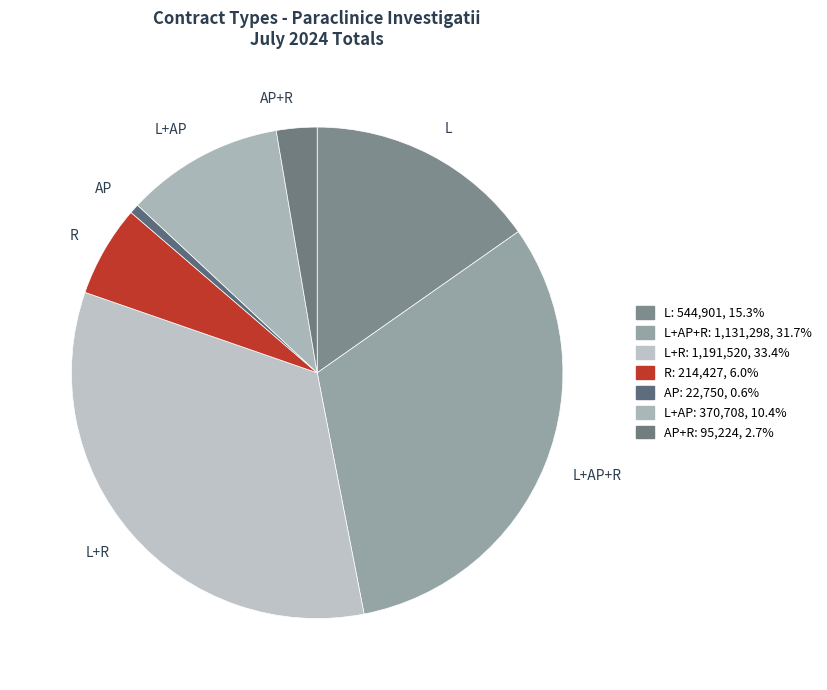

Between L and L+AP+R, which is larger?

L+AP+R